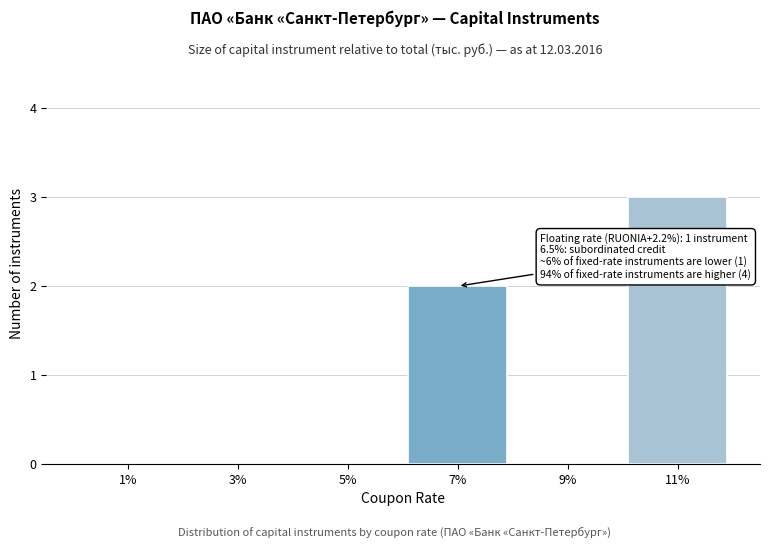

Reading left to right, what are all the values shown in this chart?

1%=0	3%=0	5%=0	7%=2	9%=0	11%=3